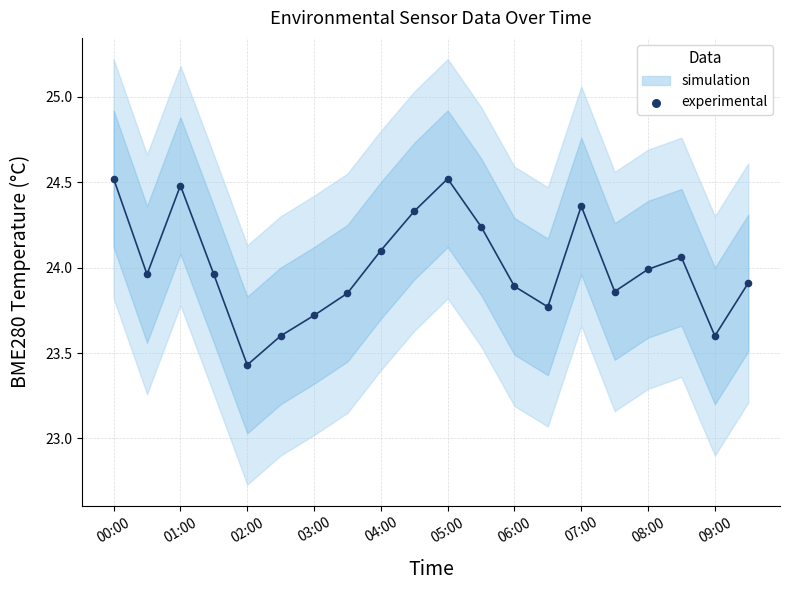

What is the range of Y values (max minus min)?

1.1